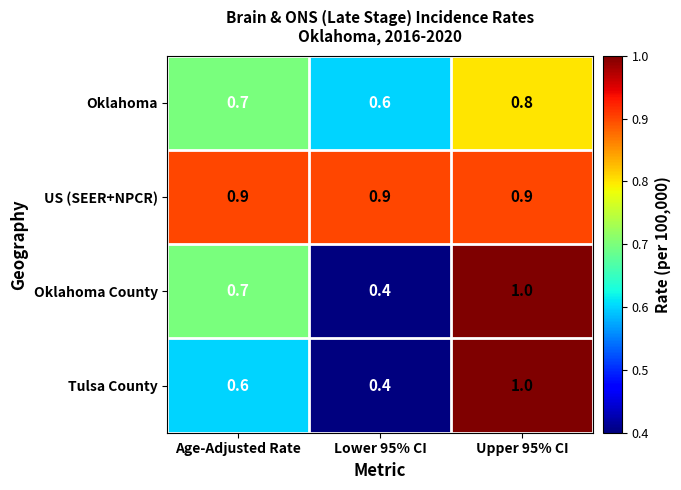

What is the smallest value displayed?

0.4